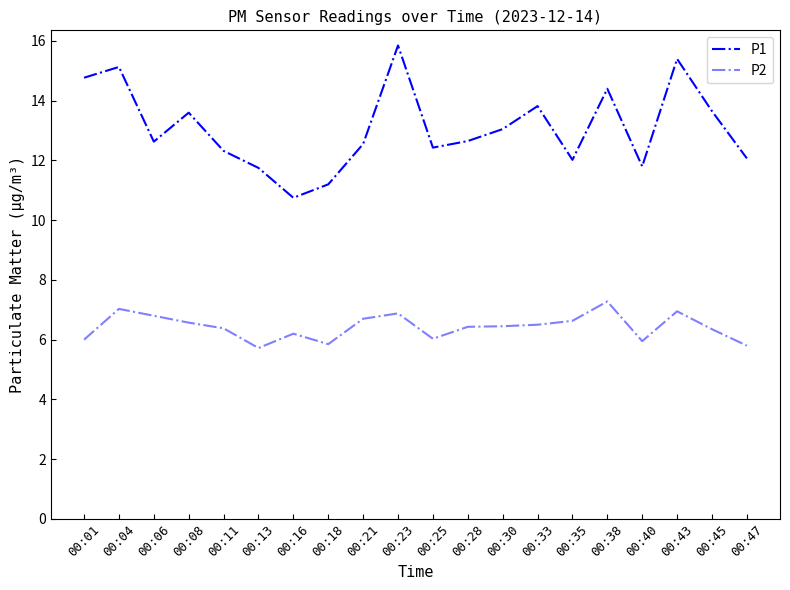

True or false: P1 has a value of 7.4 at 00:25.

False